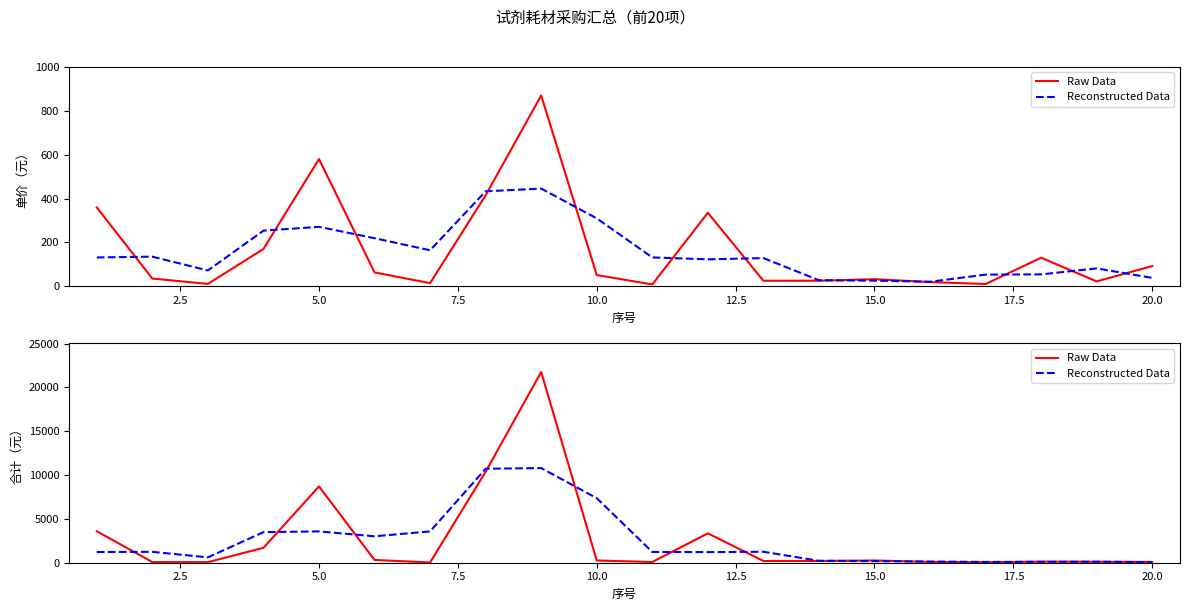

Reading left to right, what are all the values shown in this chart?

Raw Data: 3590.0	70.0	63.0	1700.0	8700.0	315.0	28.0	10375.0	21750.0	255.0	80.0	3350.0	200.0	200.0	256.0	95.0	50.0	130.0	110.0	92.0
Reconstructed Data: 1220.0	1241.0	611.0	3487.7	3571.7	3014.3	3572.7	10717.7	10793.3	7361.7	1228.3	1210.0	1250.0	218.7	183.7	133.7	91.7	96.7	110.7	67.3